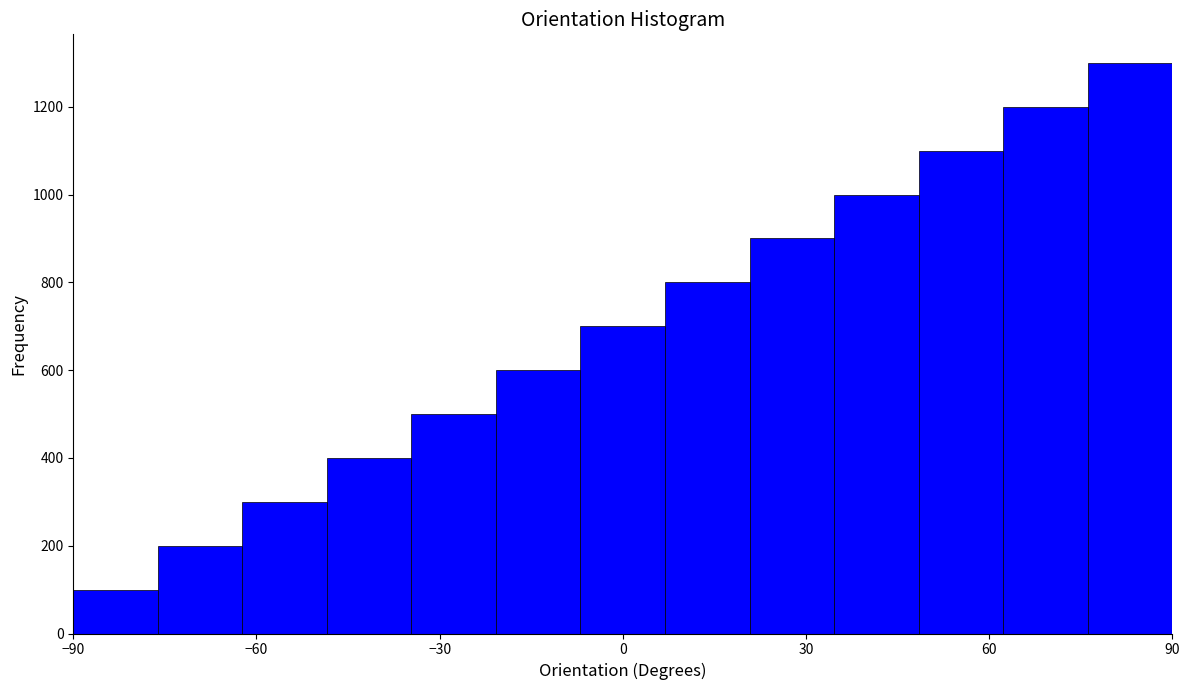

Around what value on the x-axis is the tallest bar? Give the approximate position of its centre, as read against the axis.

85